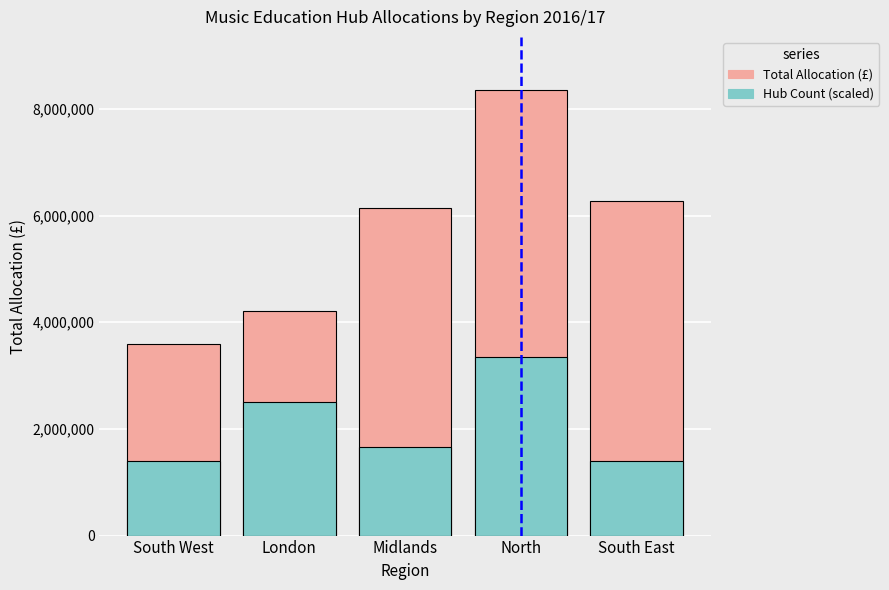

How many data points in Total Allocation (£) are less than 6151756?

2